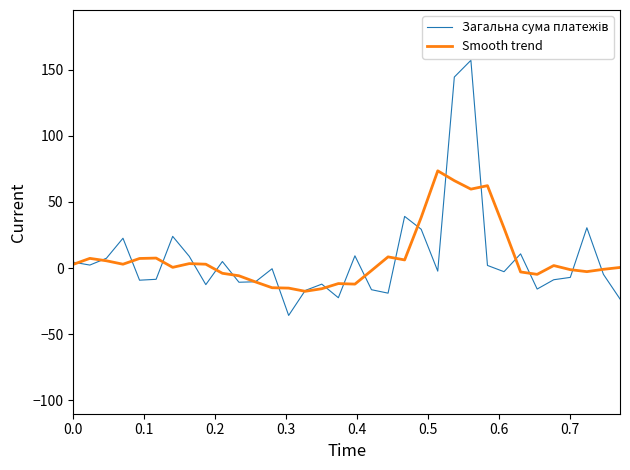

Does the chart display data point markers on the line(s)?

No